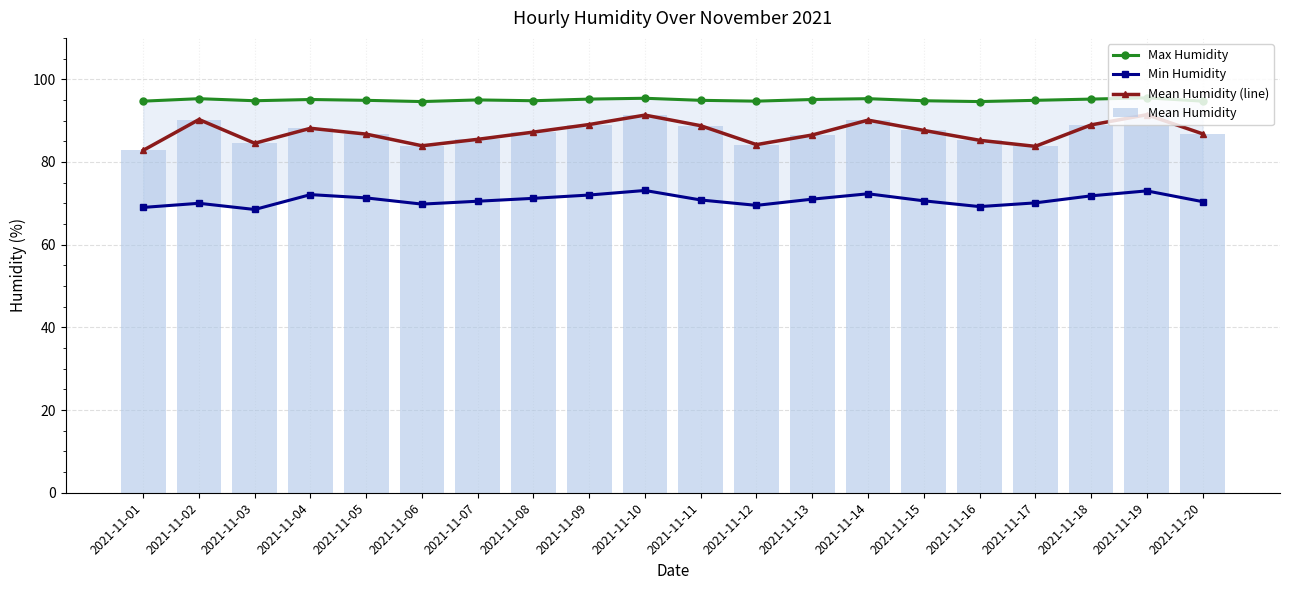

At which label does Max Humidity reach its minimum?

2021-11-06